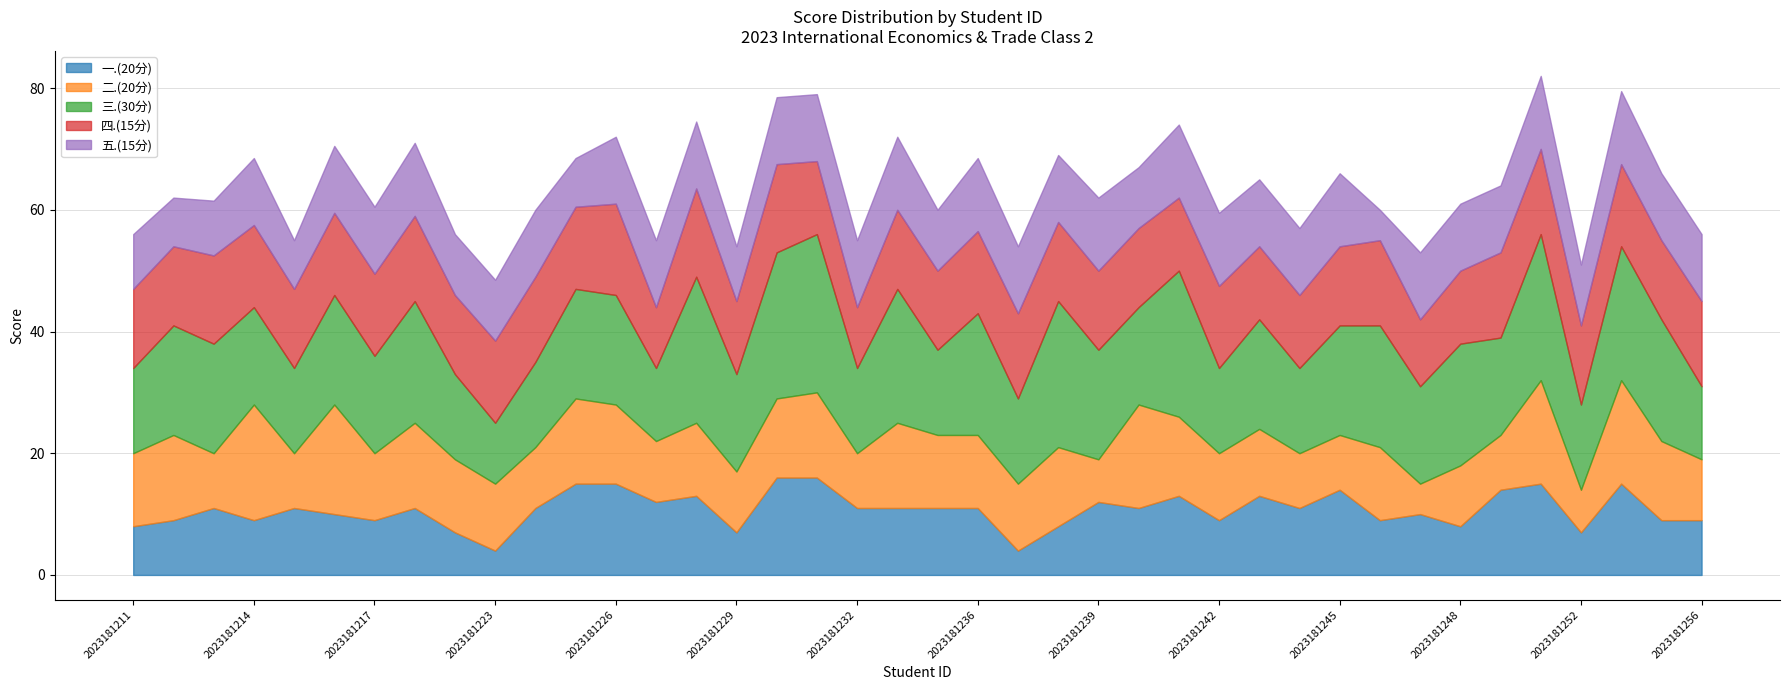

List the series in order of their peak value, lowest first.

五.(15分), 四.(15分), 一.(20分), 二.(20分), 三.(30分)